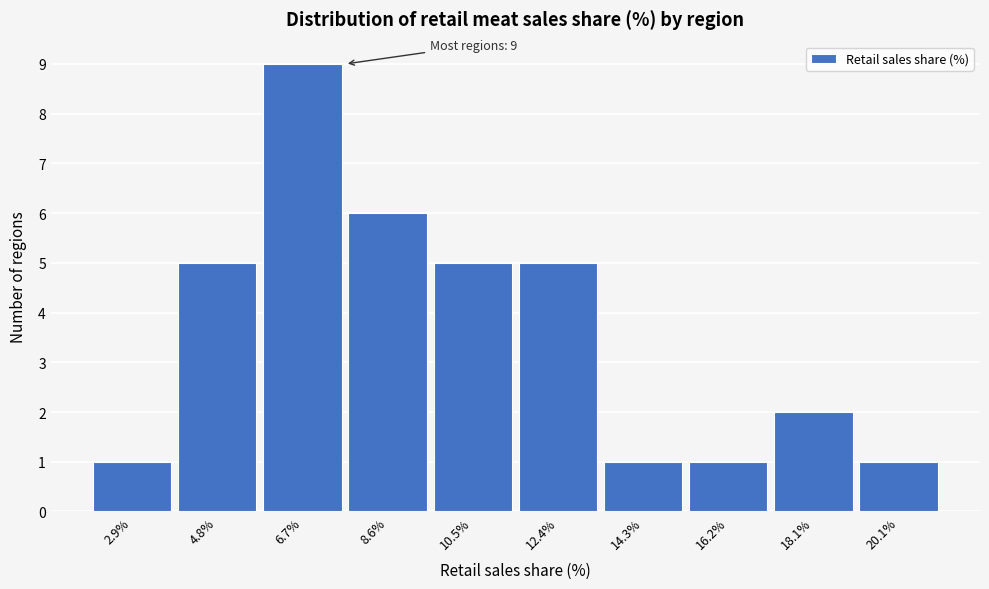

Reading left to right, what are all the values shown in this chart?

1	5	9	6	5	5	1	1	2	1